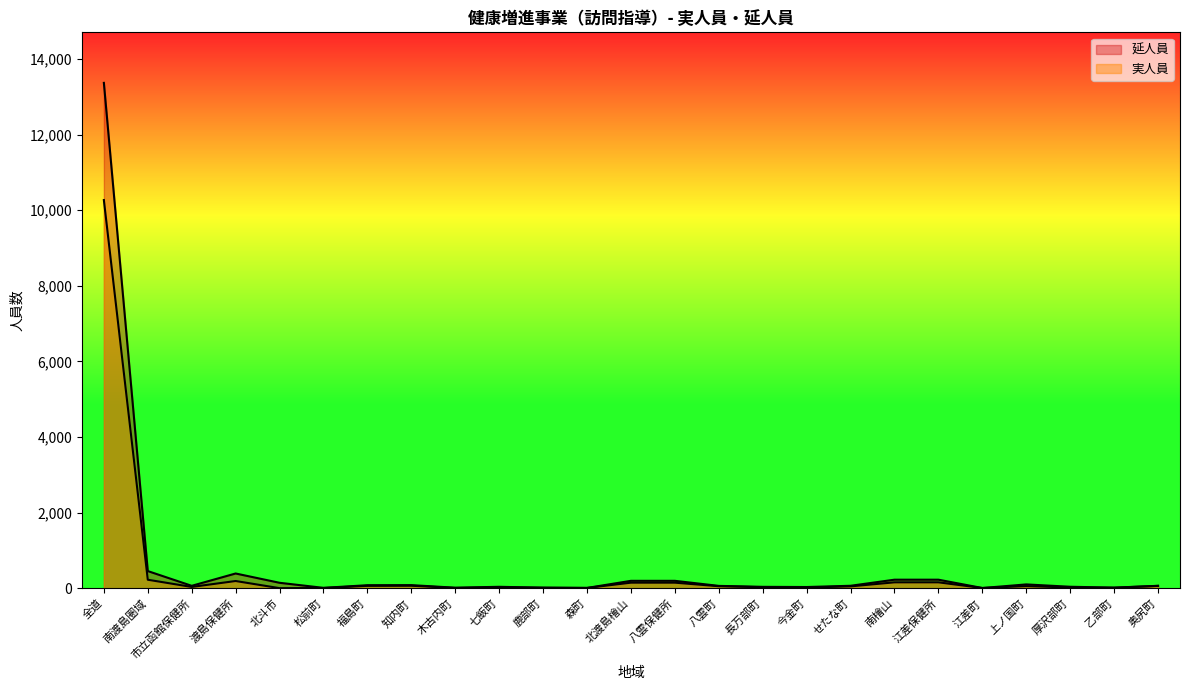

How many categories are shown in the chart?

25